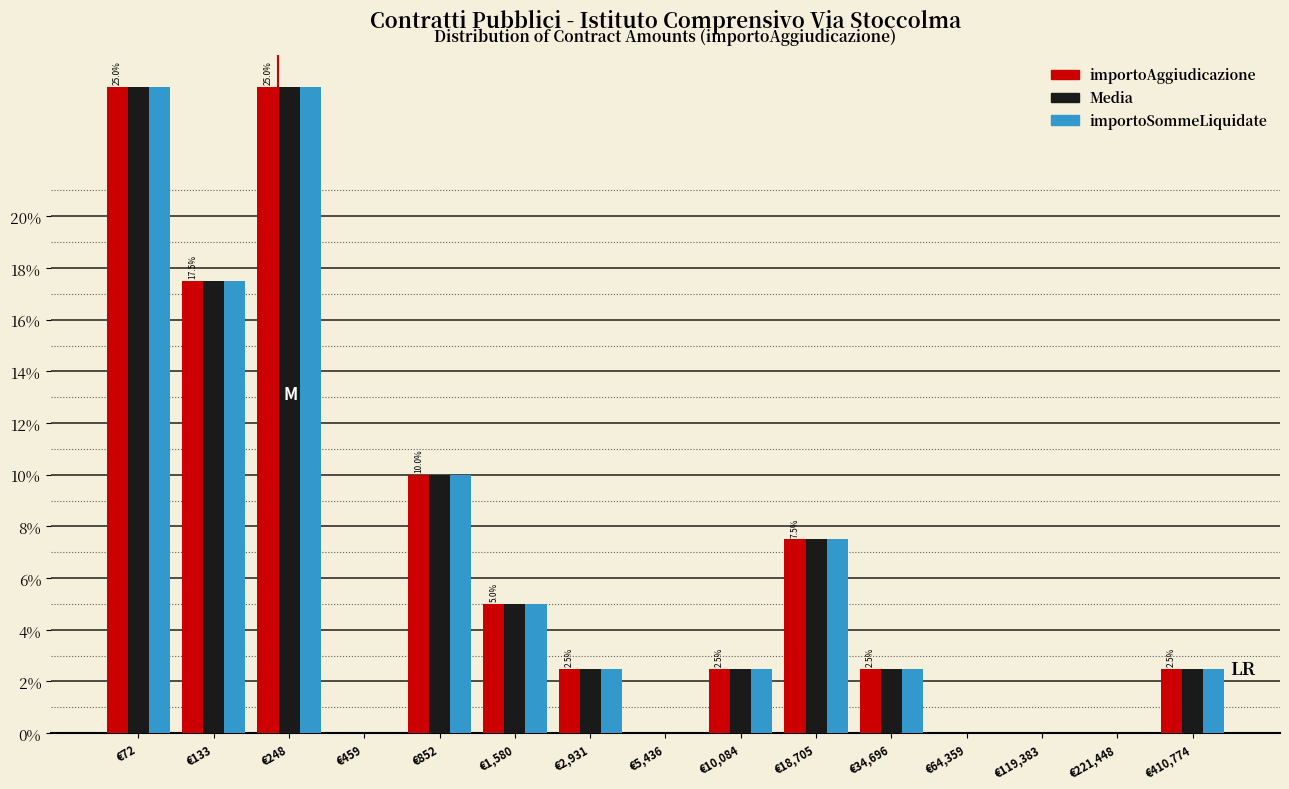

Is the value of Media at €852 greater than the value of importoSommeLiquidate at €5,436?

Yes